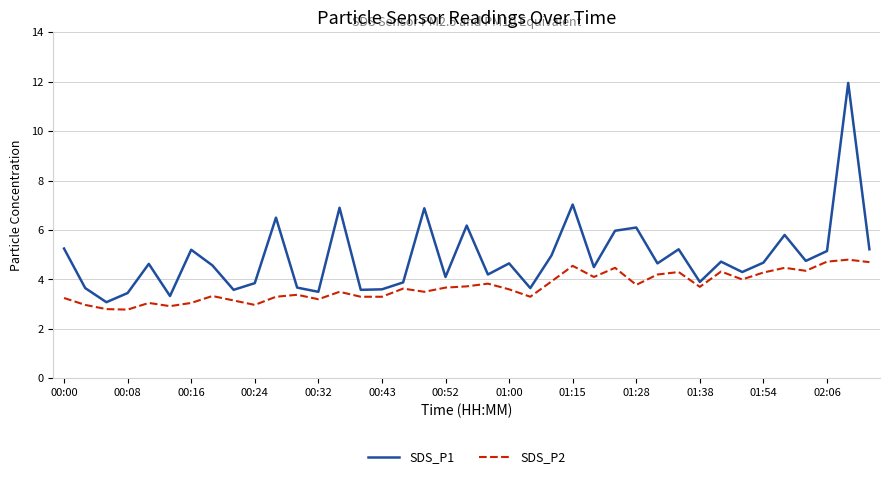

Which series has the largest range (max minus min)?

SDS_P1